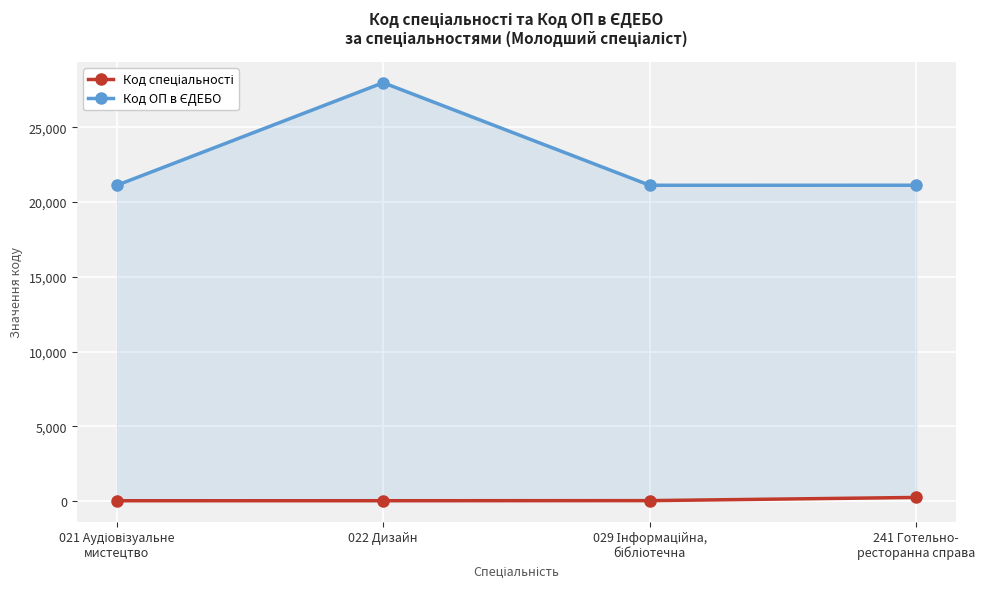

True or false: Код спеціальності has more than 1 points higher than both neighbors.

False